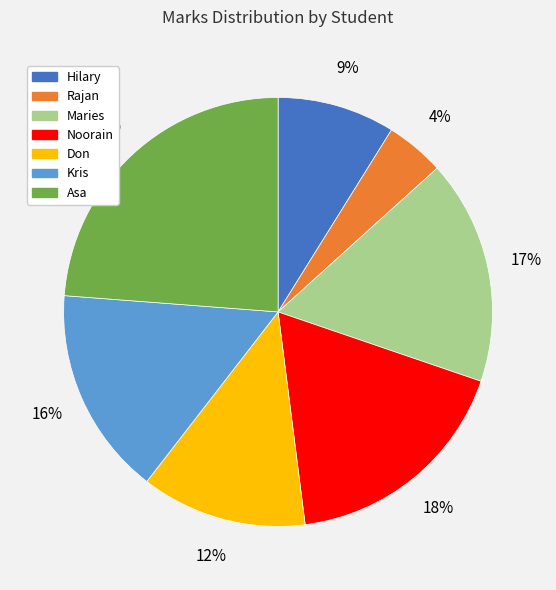

True or false: Asa accounts for 16% of the total.

False